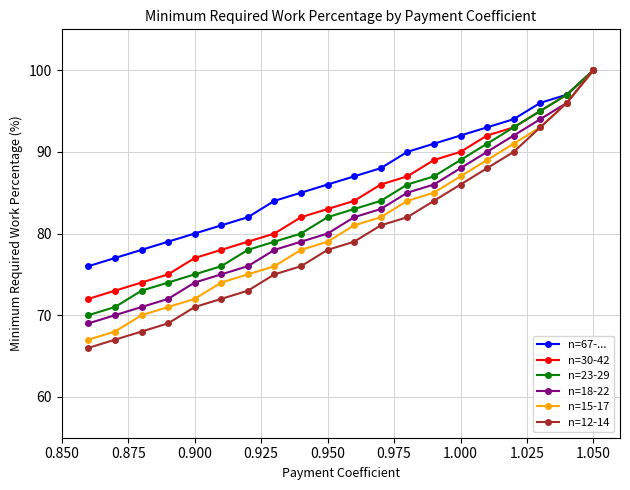

At which label does n=12-14 reach its peak?

1.050